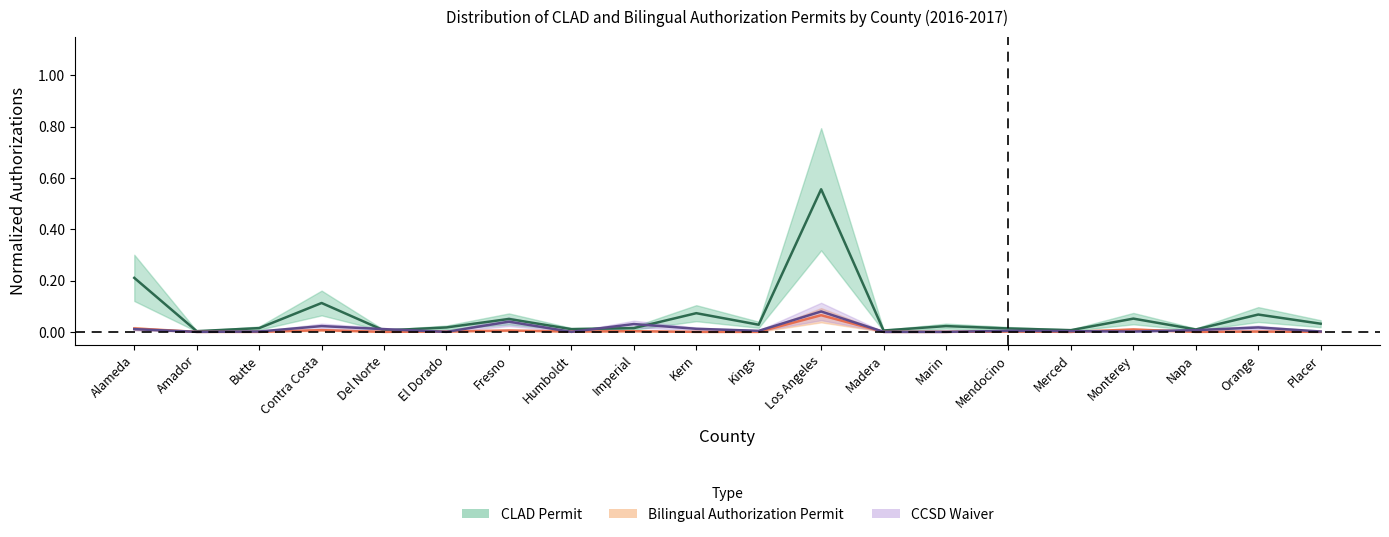

What is the sum of all CLAD Permit values?

1.3